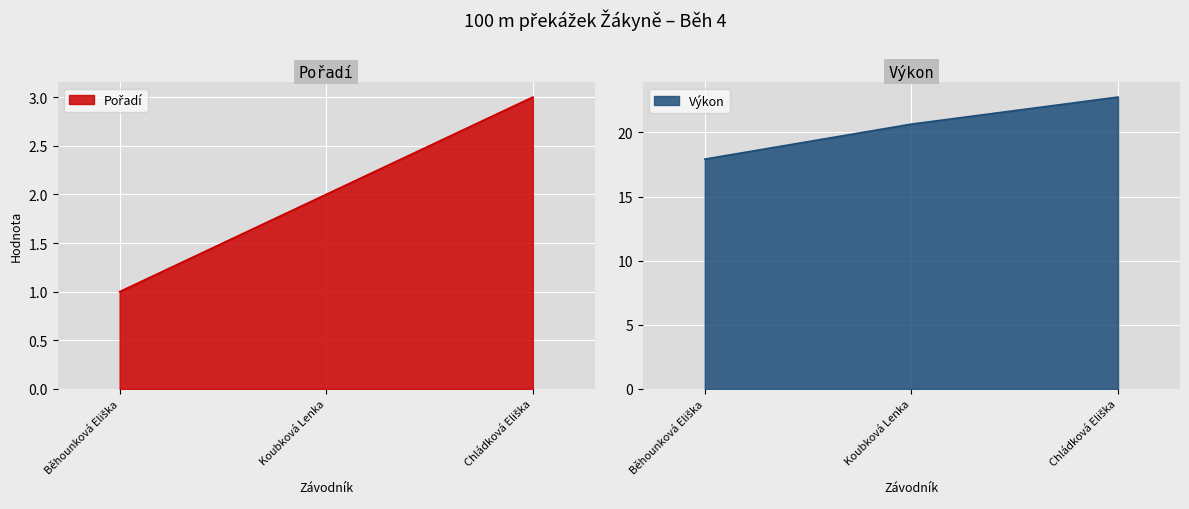

Reading left to right, extract all data points from this chart.

Pořadí: 1.0	2.0	3.0
Výkon: 17.9	20.6	22.8